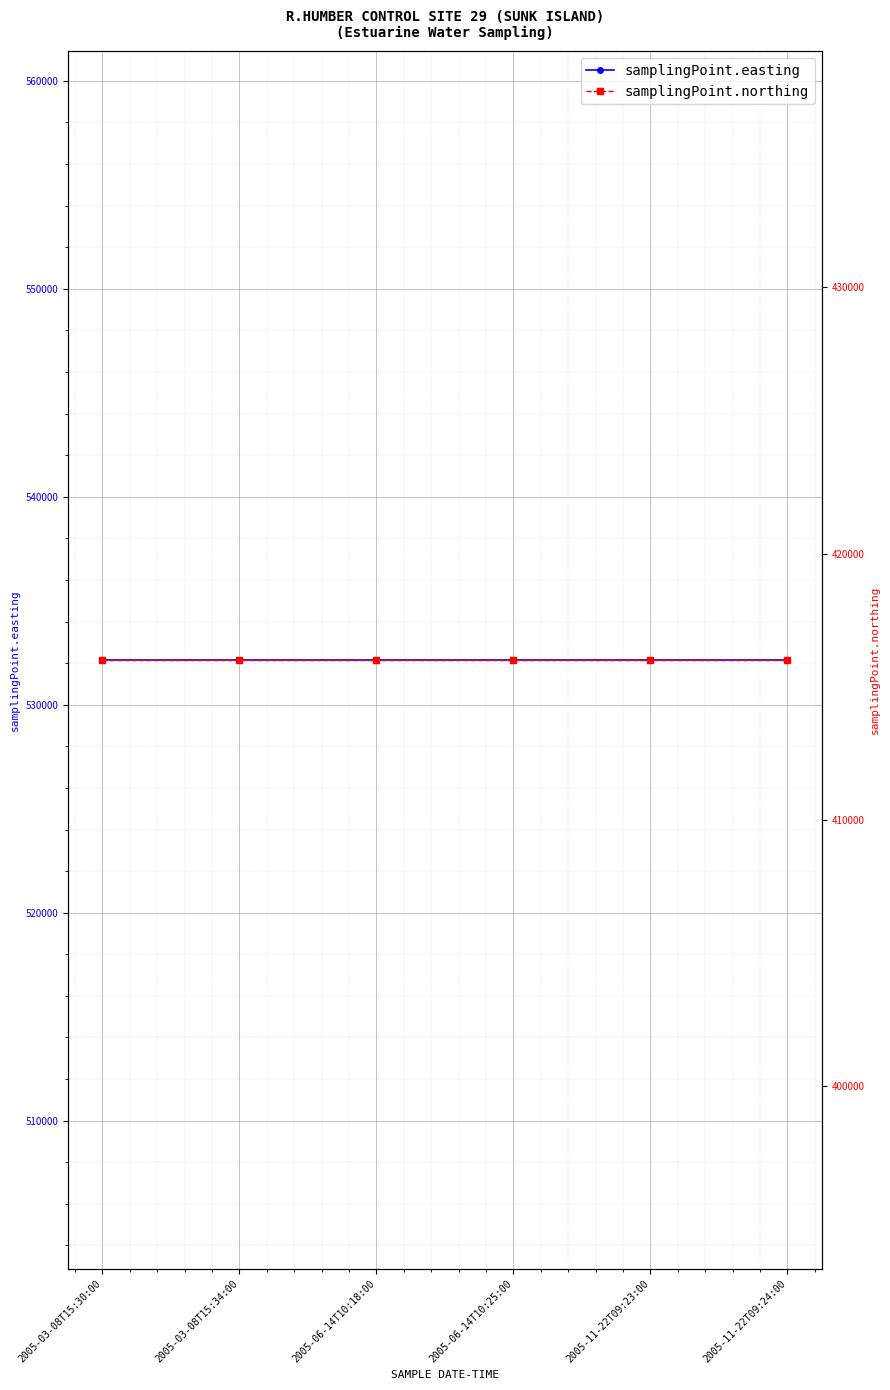

What position from the right is 2005-03-08T15:34:00?

5